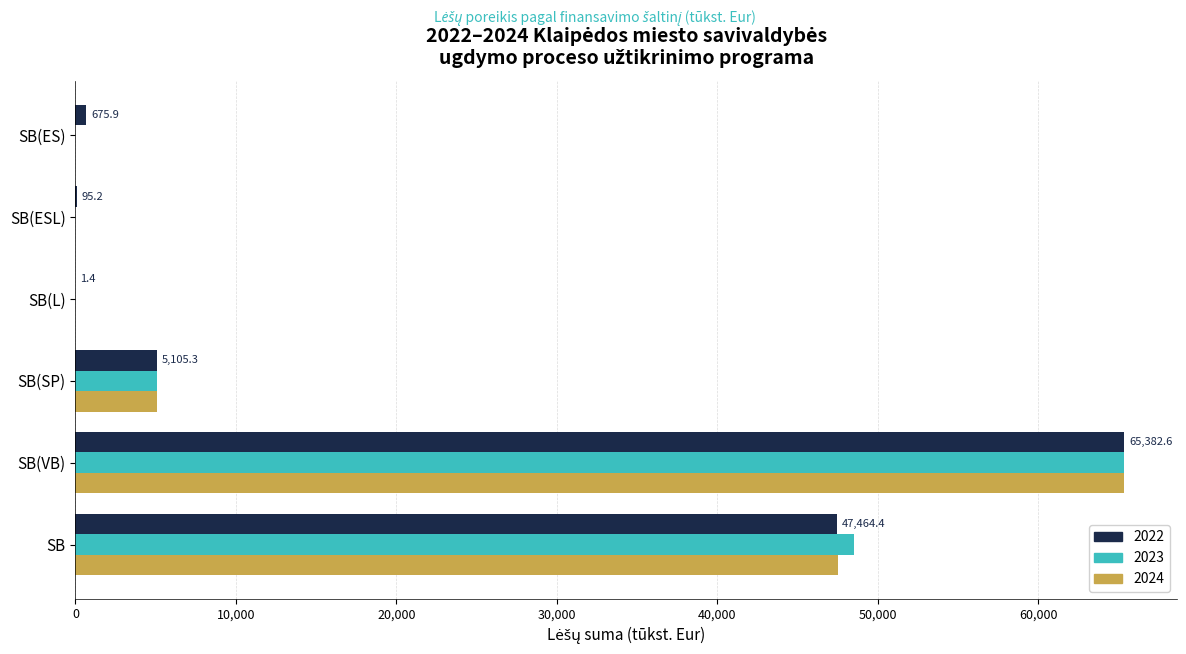

What is the sum of all 2022 values?

118724.8